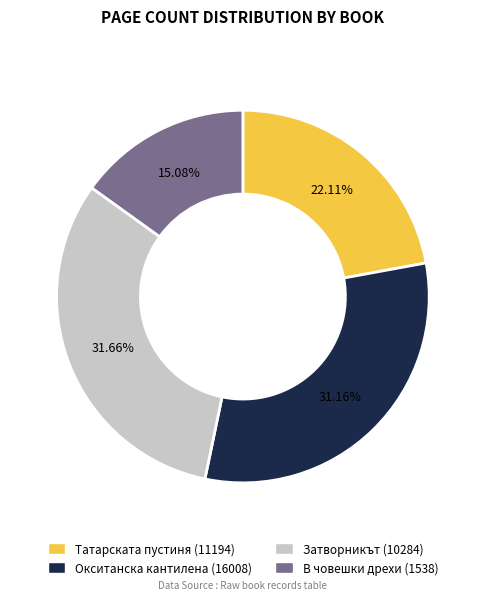

Which slice is the smallest?

В човешки дрехи (1538)